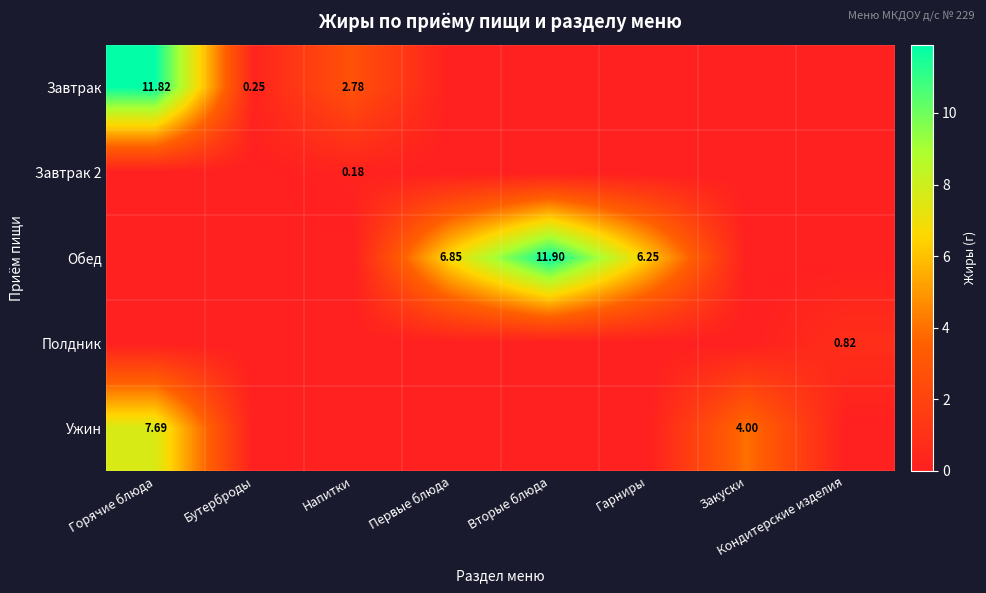

How many values in Полдник are above zero?

1